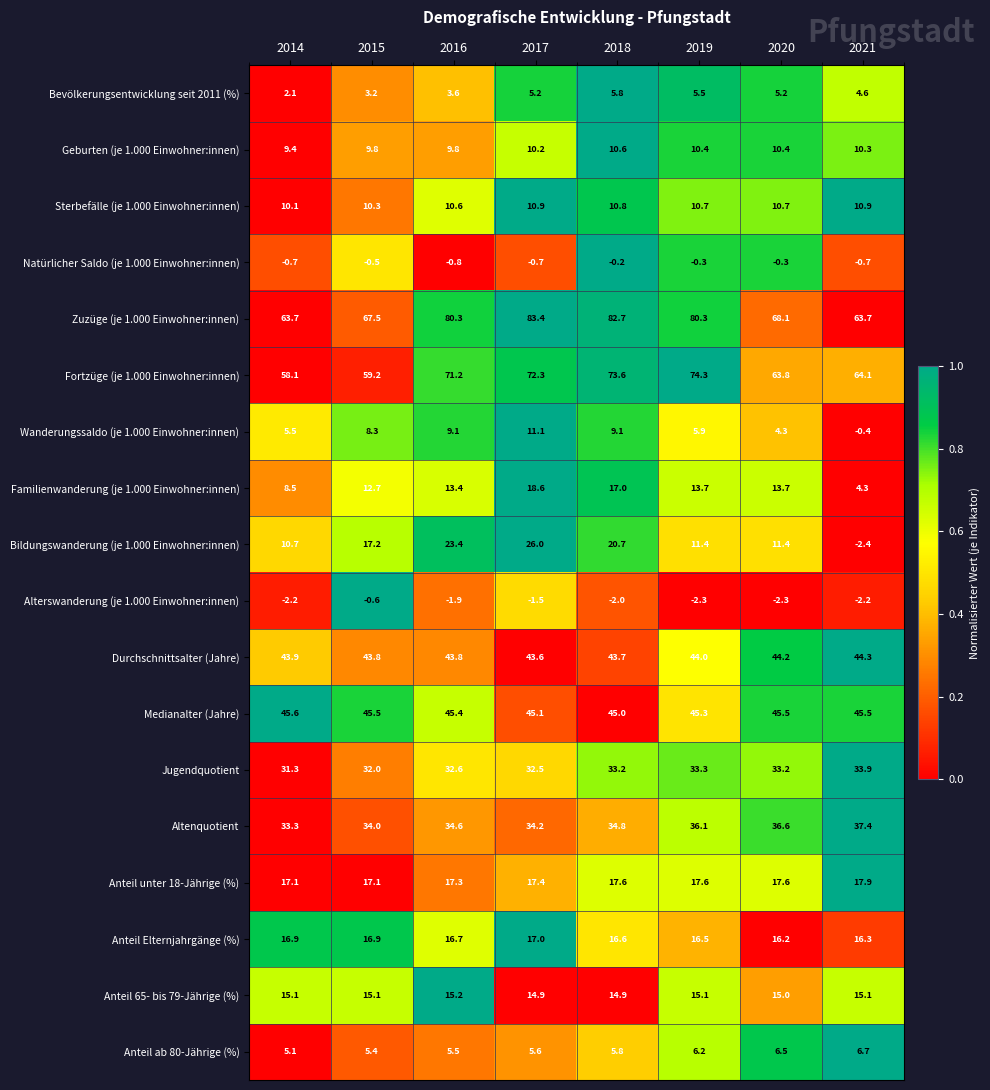

What is the sum of all Wanderungssaldo (je 1.000 Einwohner:innen) values?

52.9